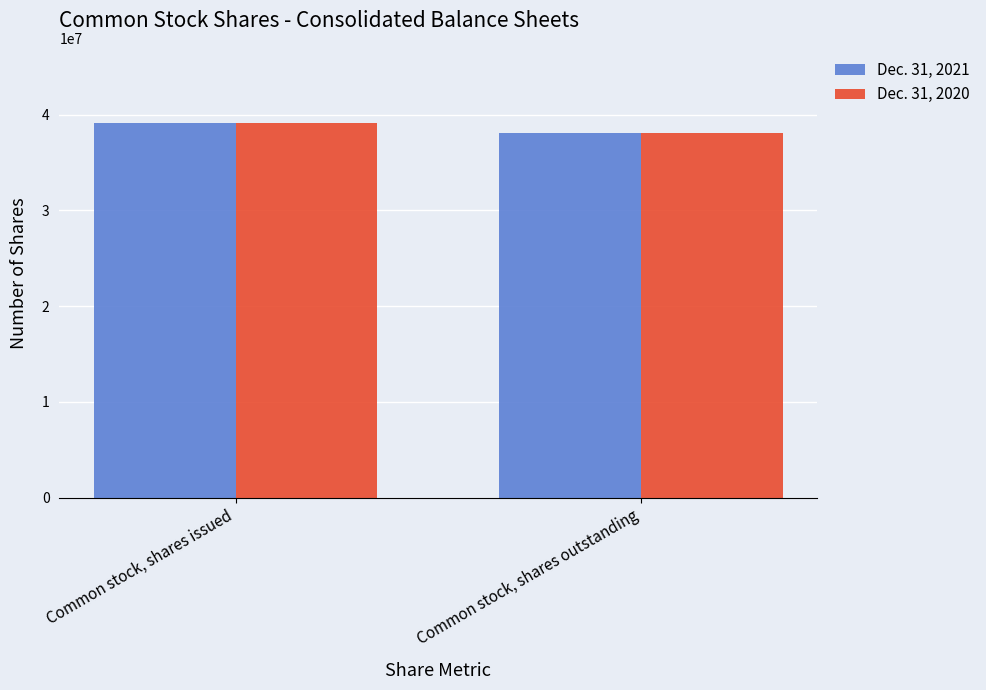

What is the label of the 1st bar from the left?

Common stock, shares issued